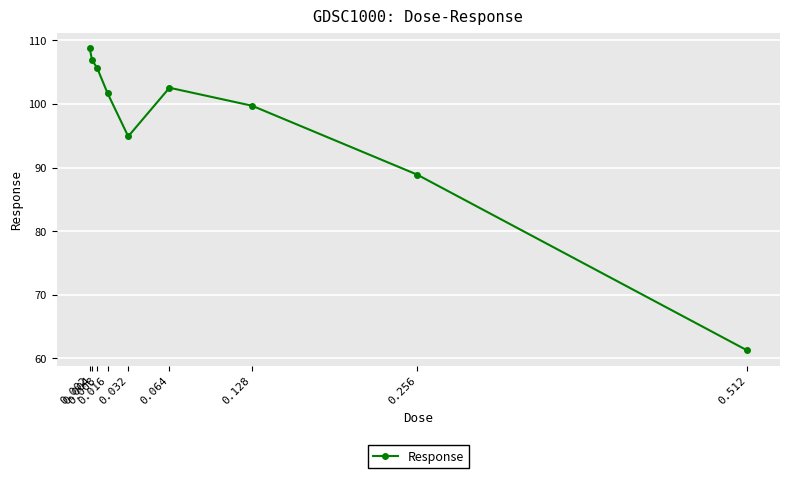

What is the maximum value shown in the chart?

108.8